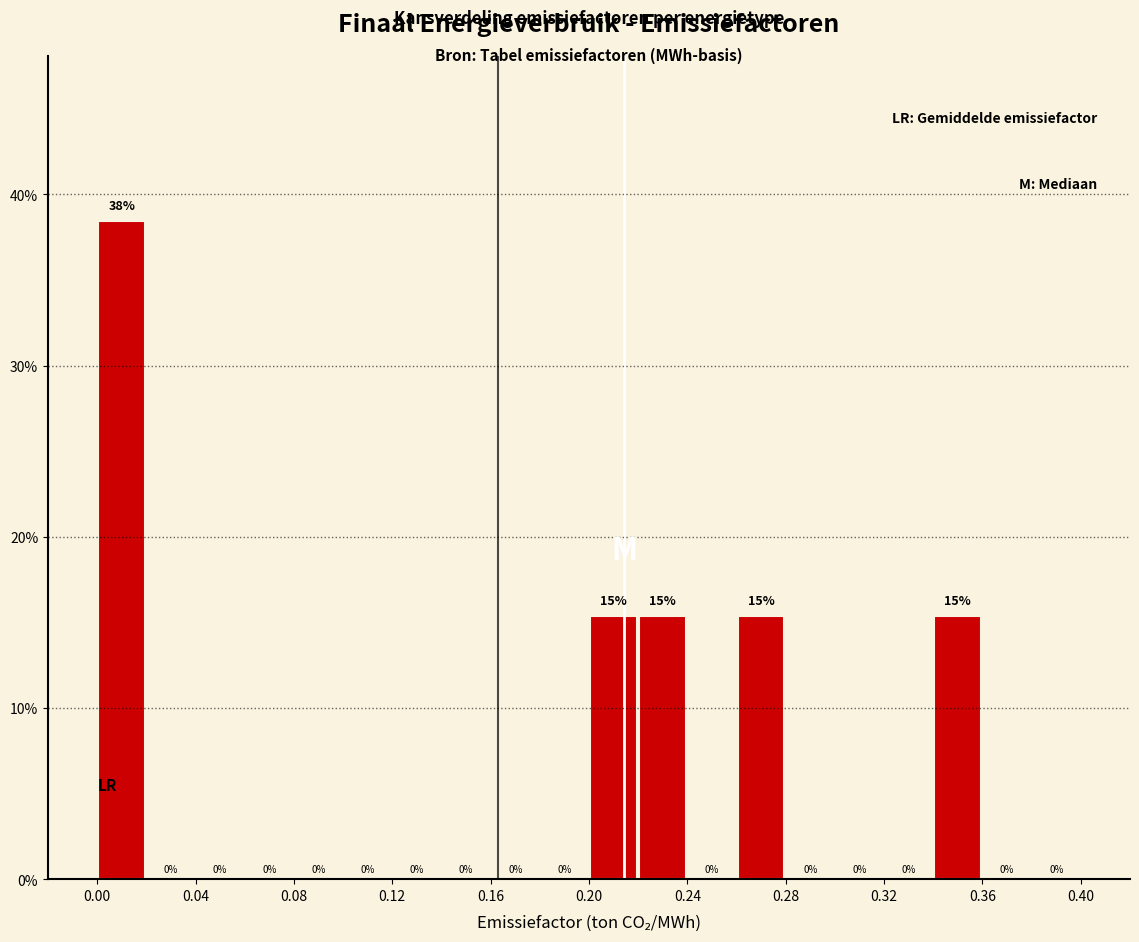

Which range on the x-axis has the tallest bar?

0.00 to 0.02